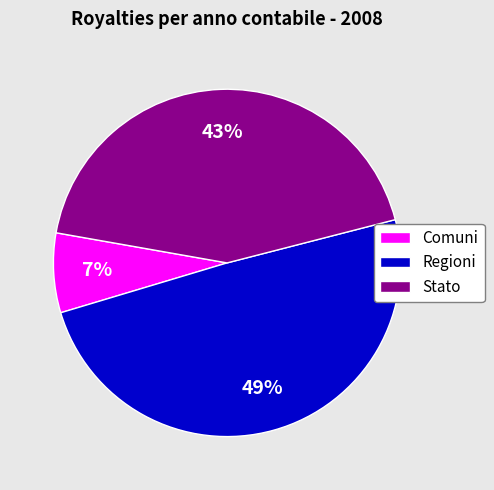

To the nearest percent, what portion does Regioni represent?

49%